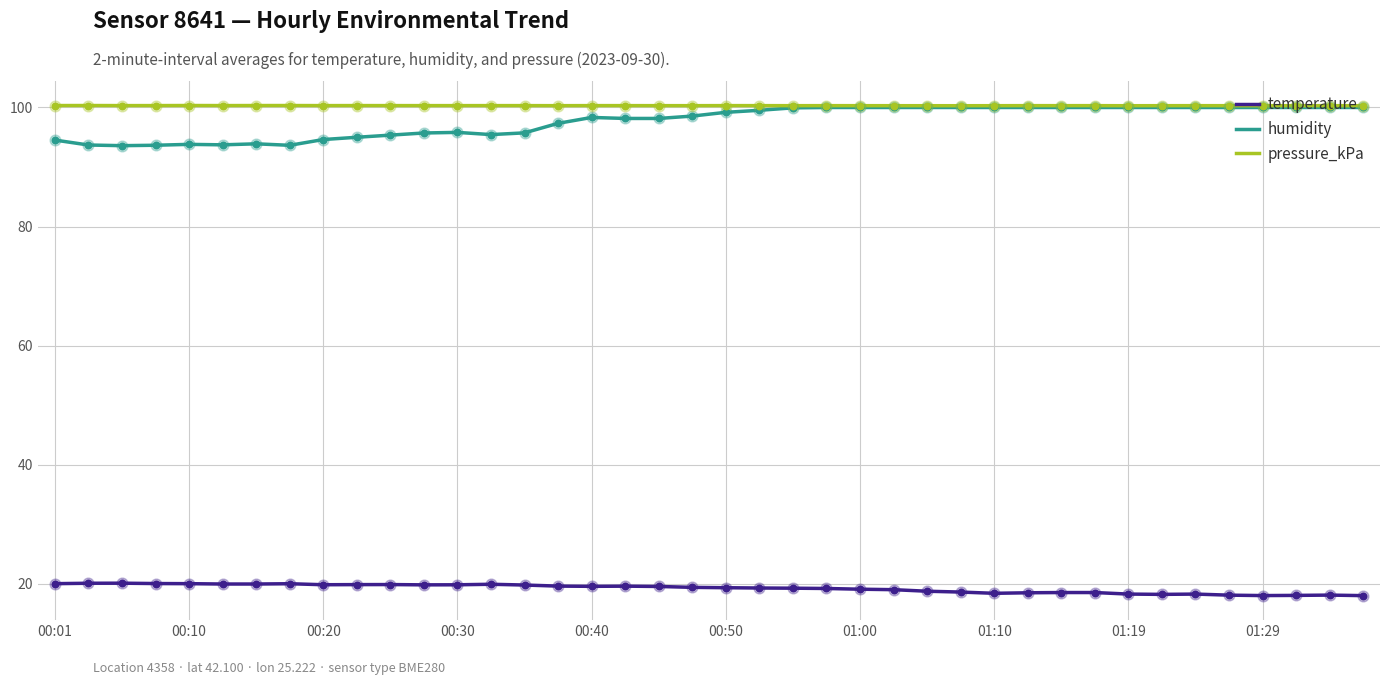

At how many categories does at least one series exceed 60?

40